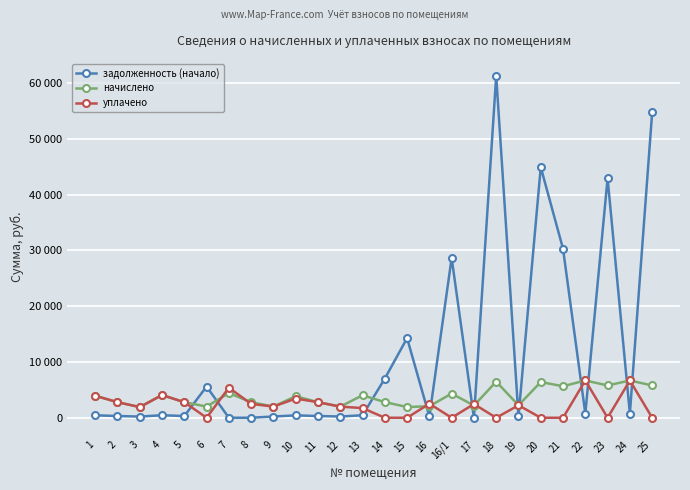

What are all the series names shown in the legend?

задолженность (начало), начислено, уплачено